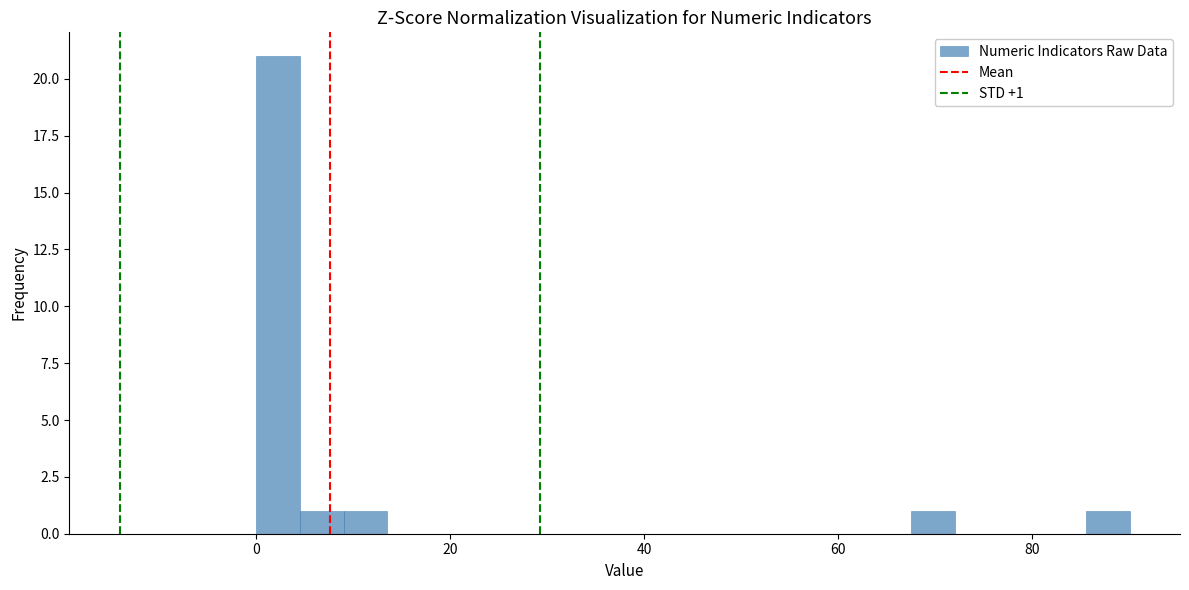

Read against the x-axis, roughly where is the centre of the tallest bar?

2